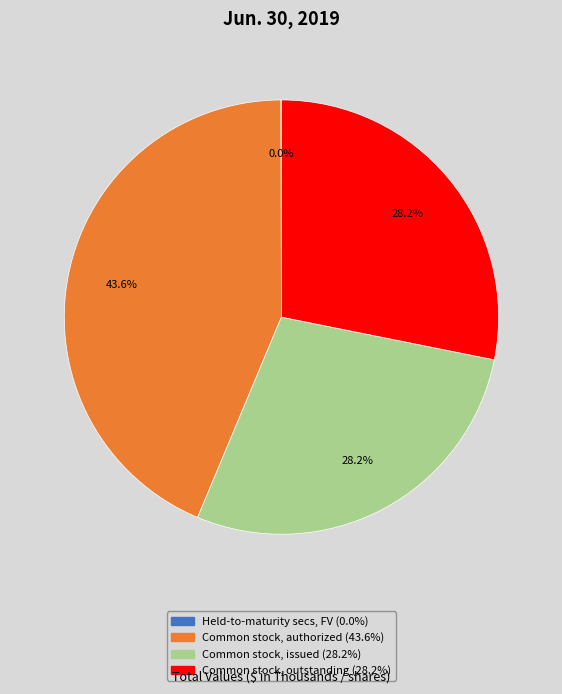

Is there any slice that represents more than half of the pie?

No